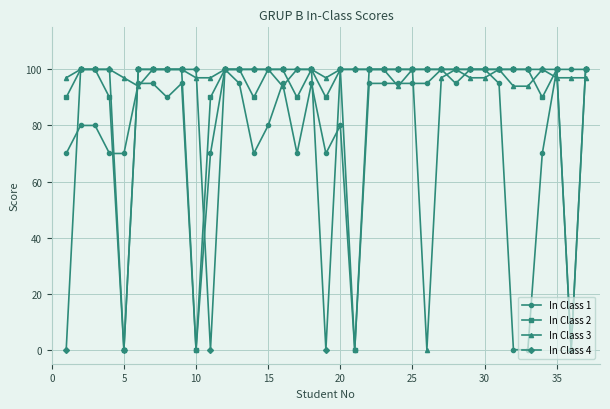

What is the value of the In Class 4 point at the 27th from the left?

100